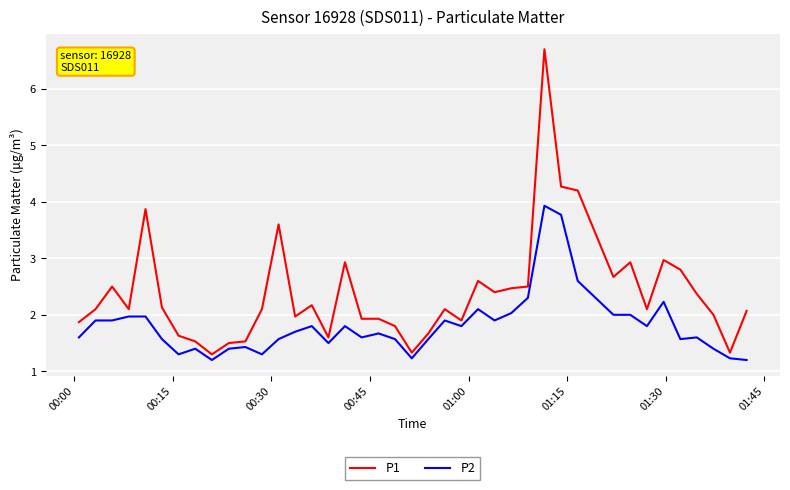

Which series has the largest range (max minus min)?

P1